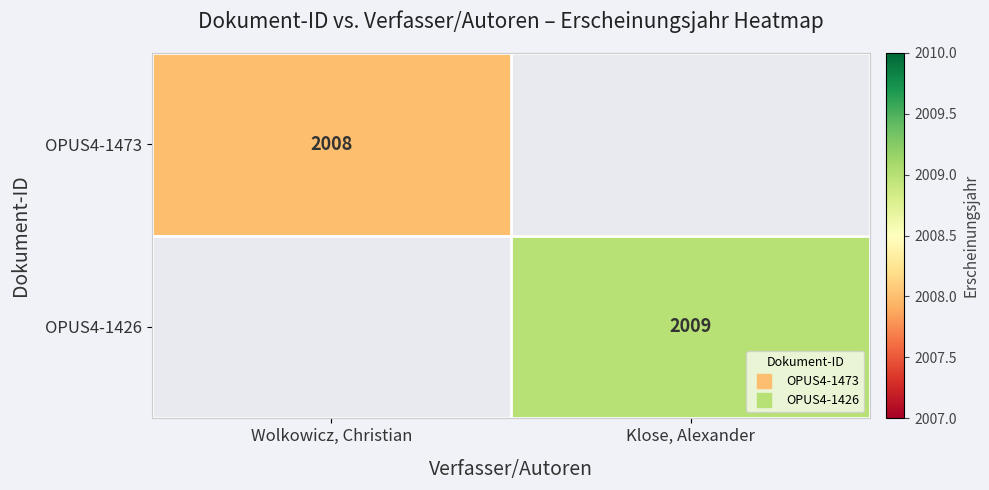

What is the smallest value displayed?

2008.0